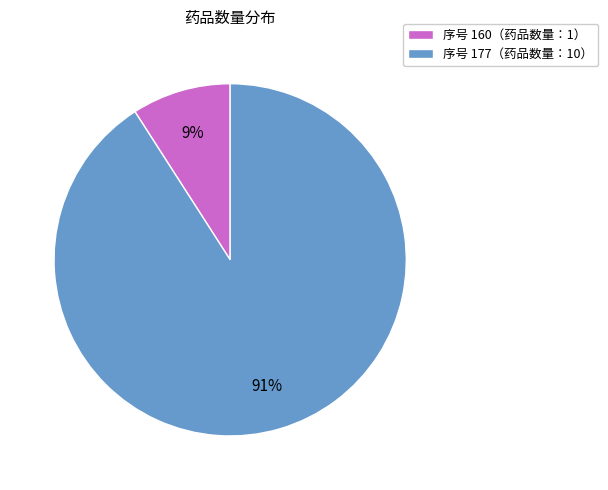

What percentage is the 序号 177（药品数量：10） slice, to the nearest percent?

91%